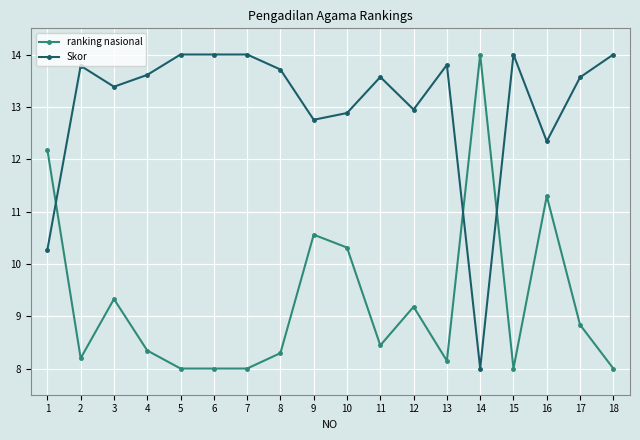

How many series are shown in this chart?

2